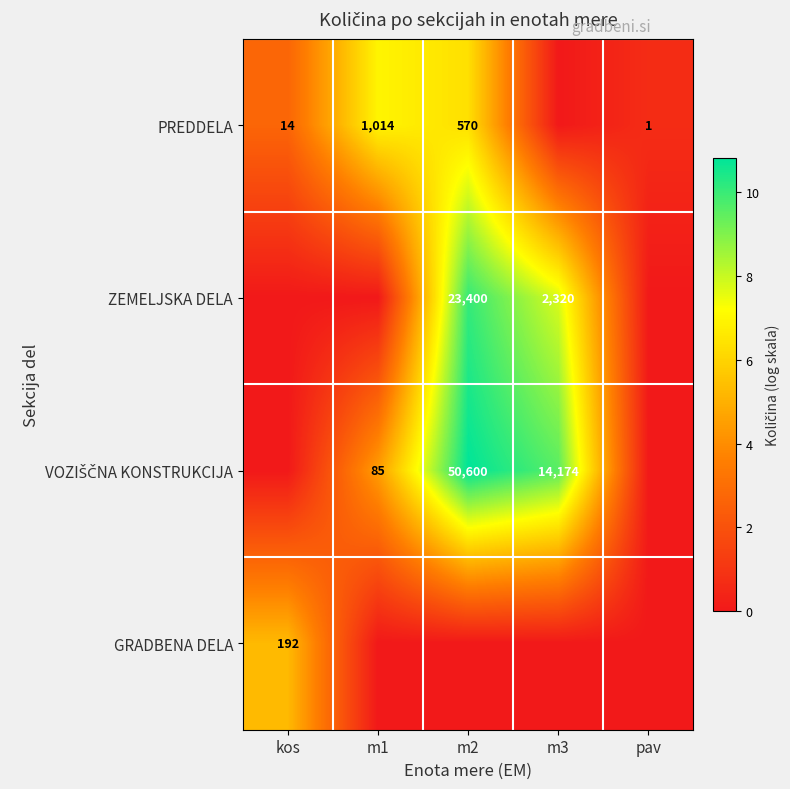

True or false: PREDDELA has a value of 570 at m2.

True